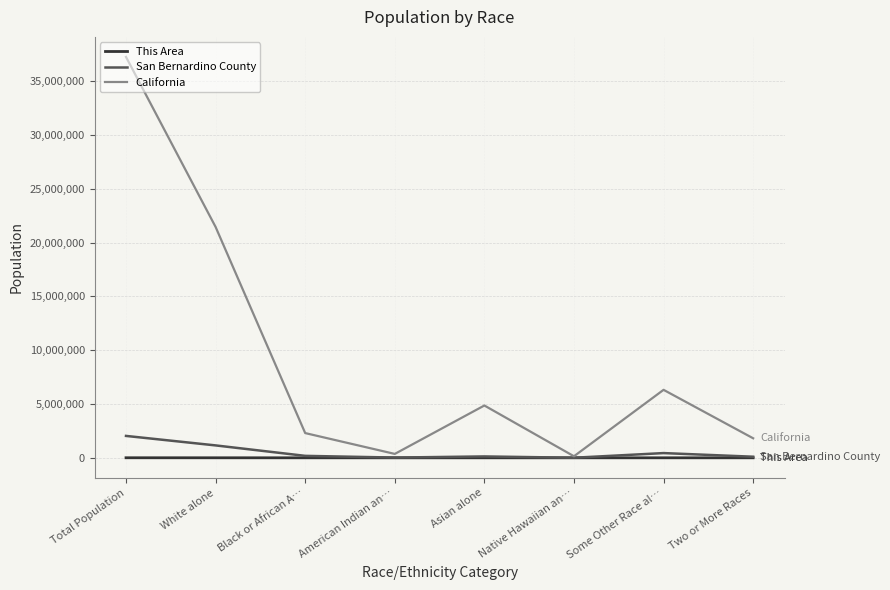

Rank the series by their maximum value, from highest to lowest.

California, San Bernardino County, This Area